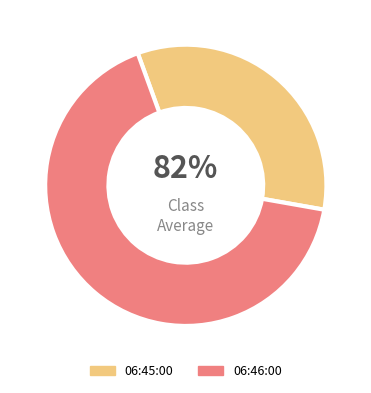

Rank the categories by value from highest to lowest.

06:46:00, 06:45:00